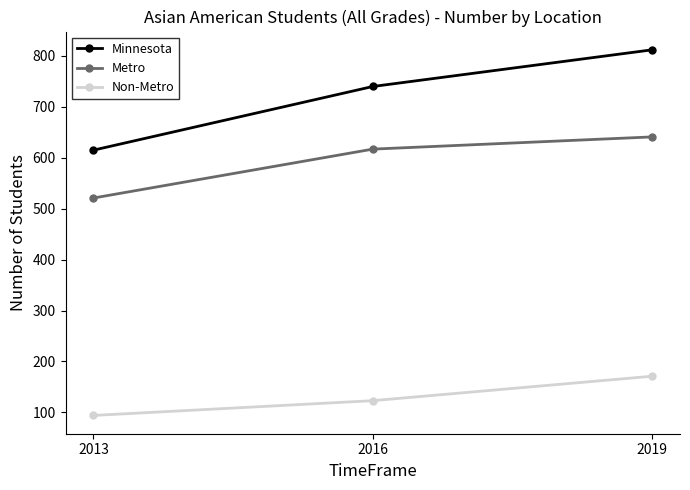

List the series in order of their overall mean, lowest first.

Non-Metro, Metro, Minnesota